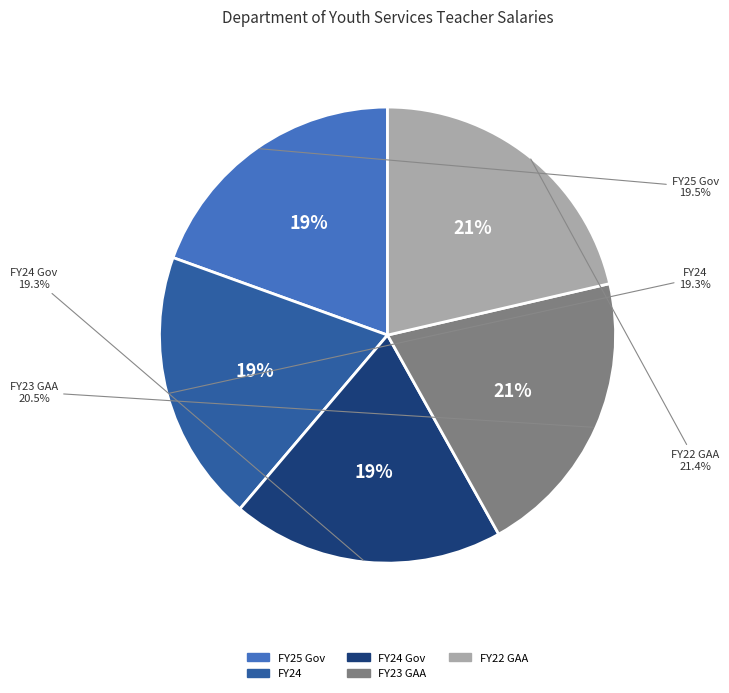

What percentage is the FY24 slice, to the nearest percent?

19%